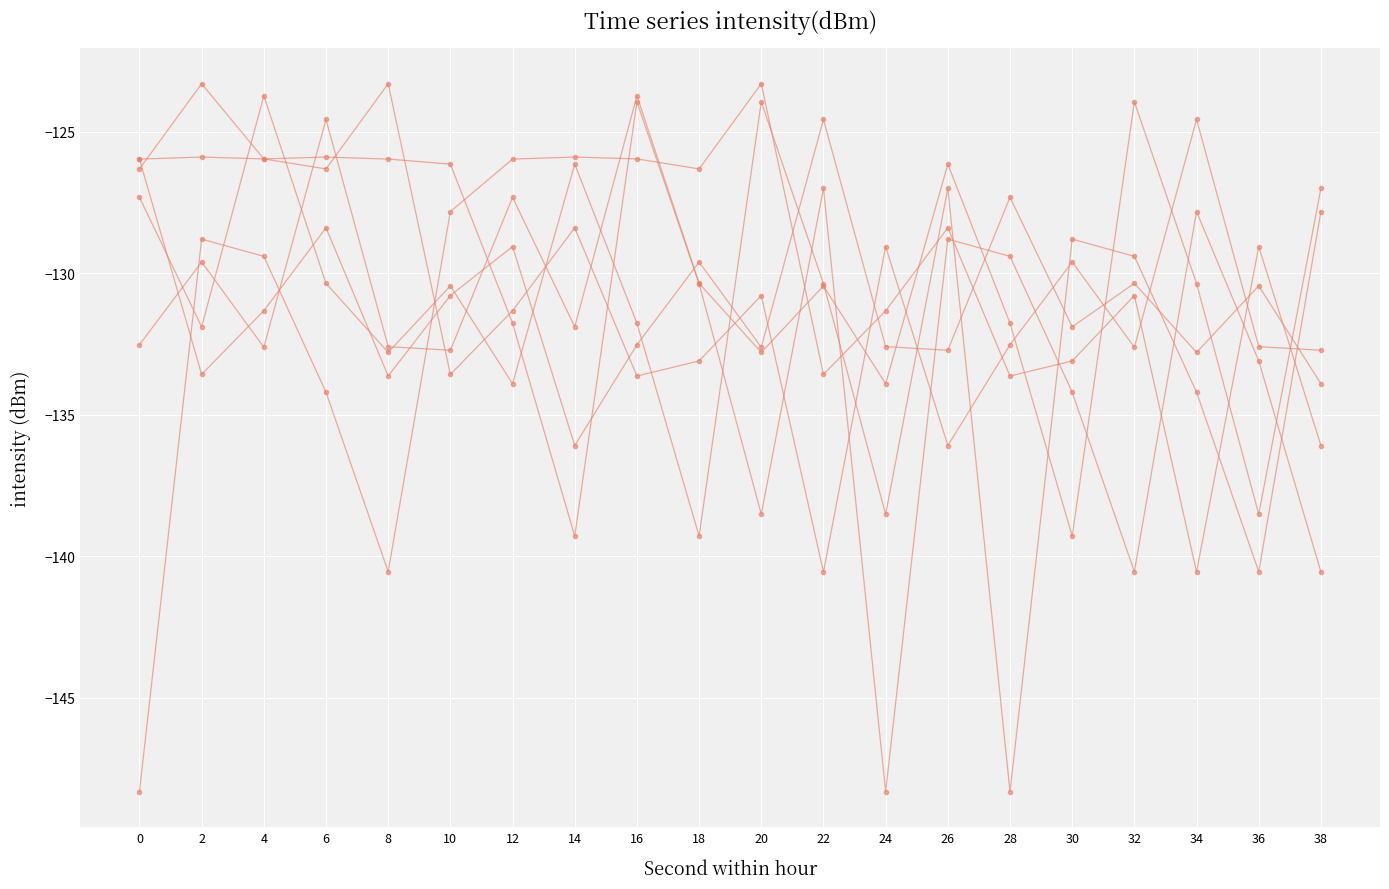

Does the chart have visible grid lines?

Yes